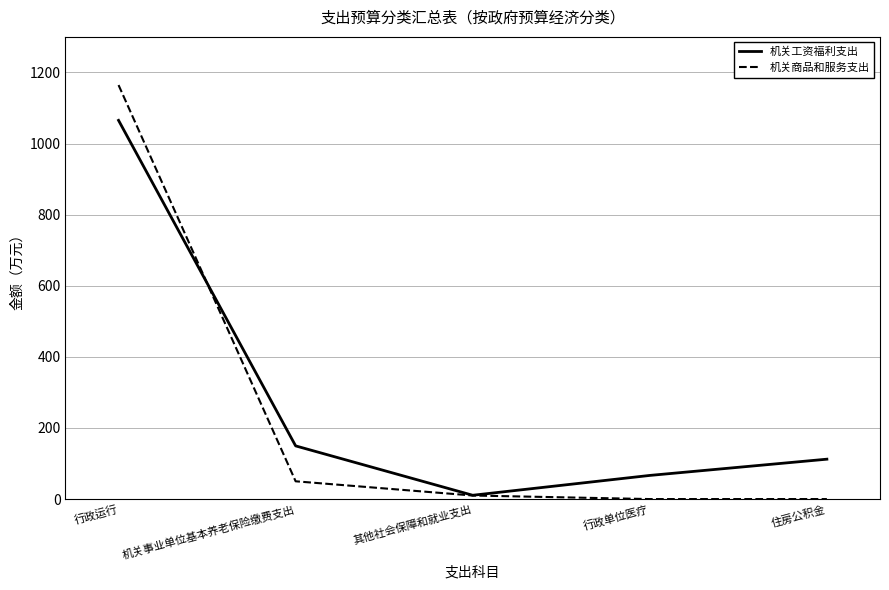

What value does the 机关工资福利支出 series have at 机关事业单位基本养老保险缴费支出?

149.6